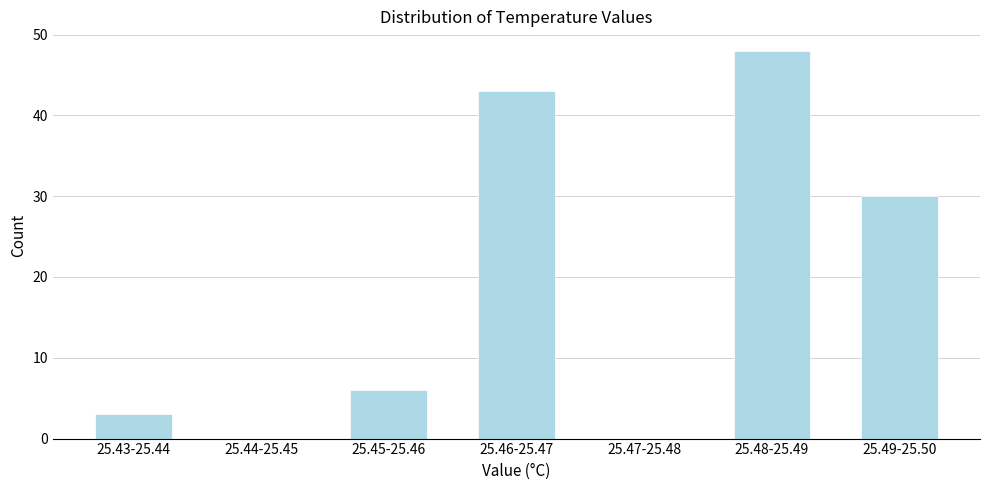

Reading left to right, list all the values displayed in this chart.

25.43-25.44=3	25.44-25.45=0	25.45-25.46=6	25.46-25.47=43	25.47-25.48=0	25.48-25.49=48	25.49-25.50=30